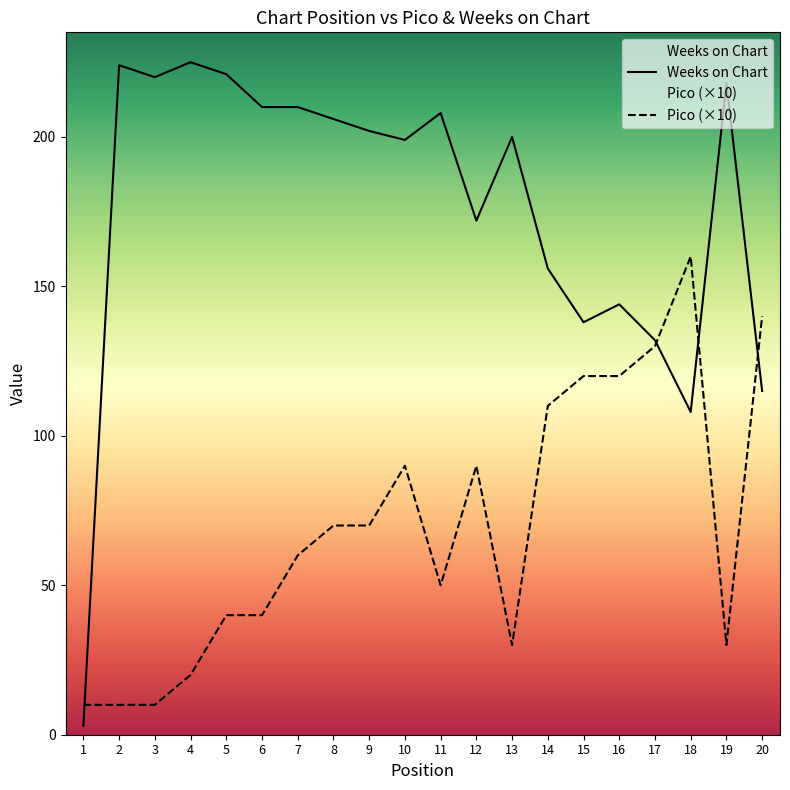

What is the value of the Weeks on Chart point at the 8th from the left?

206